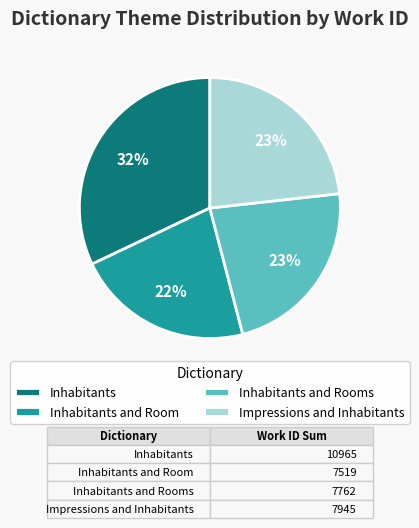

How many segments does this pie chart have?

4